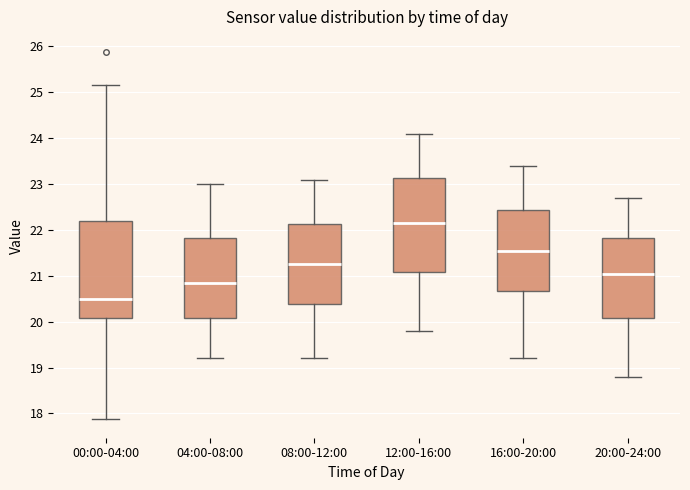

Reading left to right, read every box against the y-axis: the position of its median line, the range the box covers, and the ends of its whiskers. The values are not printed on the chart, so give them approximately, as read against the axis.

00:00-04:00: median 20.5, box 20.1 to 22.2, whiskers 17.9 to 25.2
04:00-08:00: median 20.9, box 20.1 to 21.8, whiskers 19.2 to 23.0
08:00-12:00: median 21.3, box 20.4 to 22.1, whiskers 19.2 to 23.1
12:00-16:00: median 22.2, box 21.1 to 23.1, whiskers 19.8 to 24.1
16:00-20:00: median 21.6, box 20.7 to 22.4, whiskers 19.2 to 23.4
20:00-24:00: median 21.1, box 20.1 to 21.8, whiskers 18.8 to 22.7